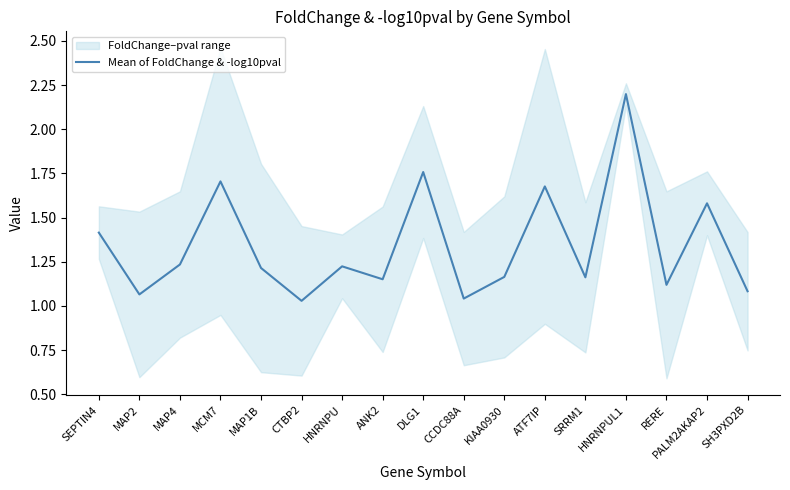

Reading left to right, transcribe all the data shown in this chart.

1.4	1.1	1.2	1.7	1.2	1.0	1.2	1.2	1.8	1.0	1.2	1.7	1.2	2.2	1.1	1.6	1.1